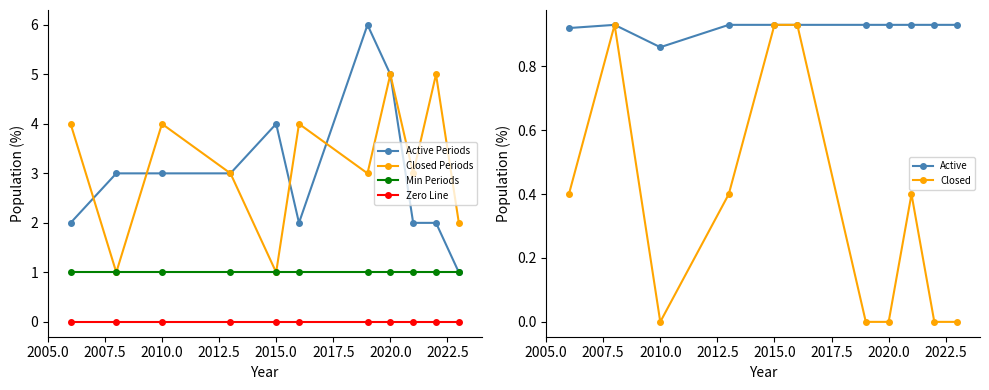

True or false: Zero Line and Active Periods cross at least once.

False